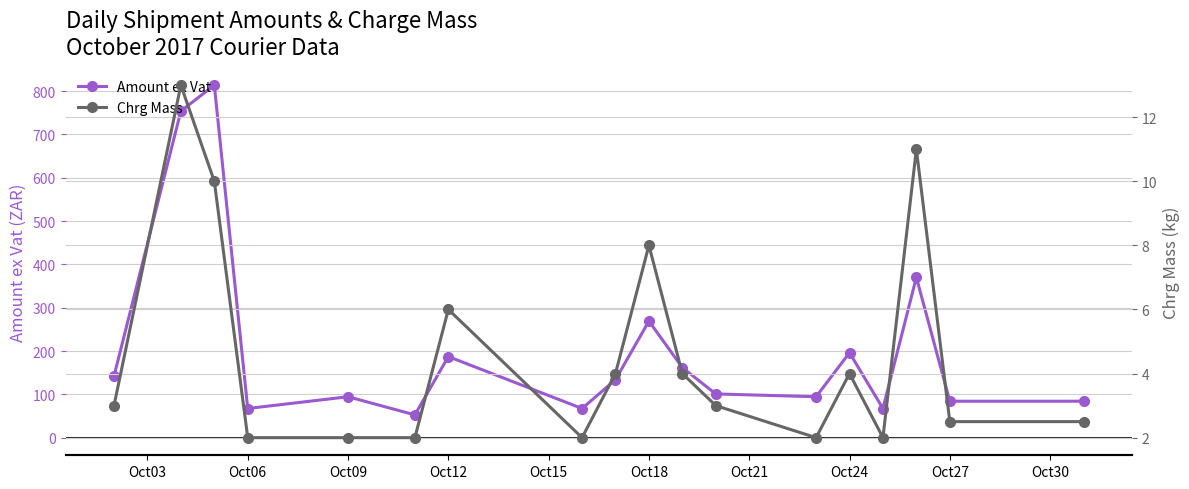

Count the number of data series in this chart.

2